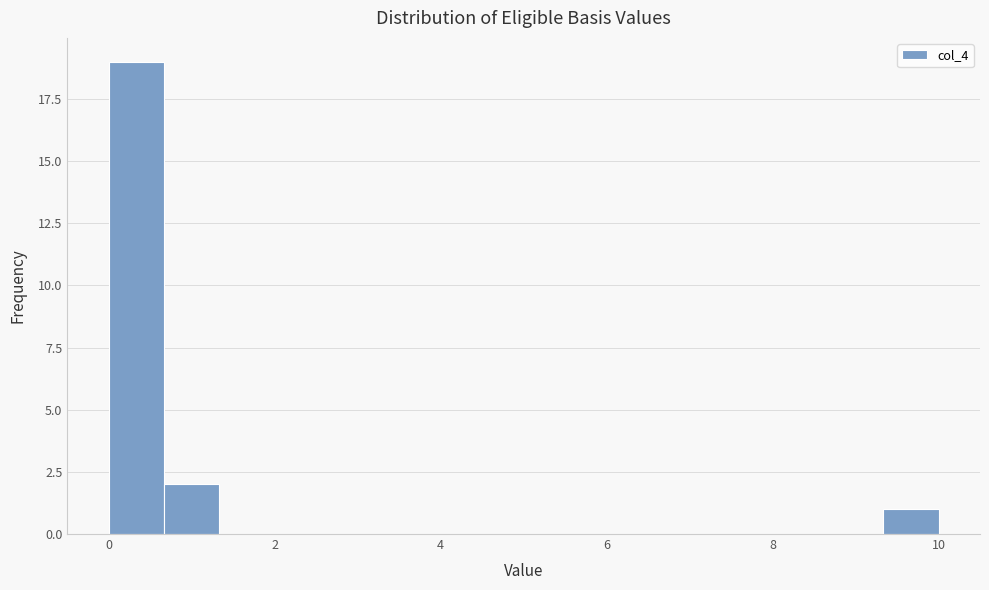

Read against the x-axis, roughly where is the centre of the tallest bar?

0.4